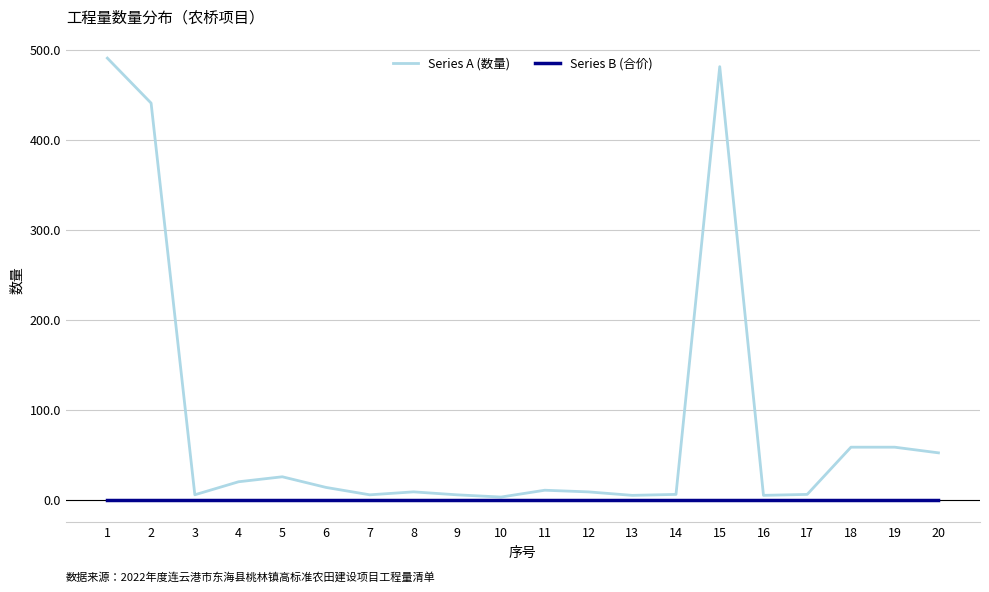

How many lines are shown in the chart?

2